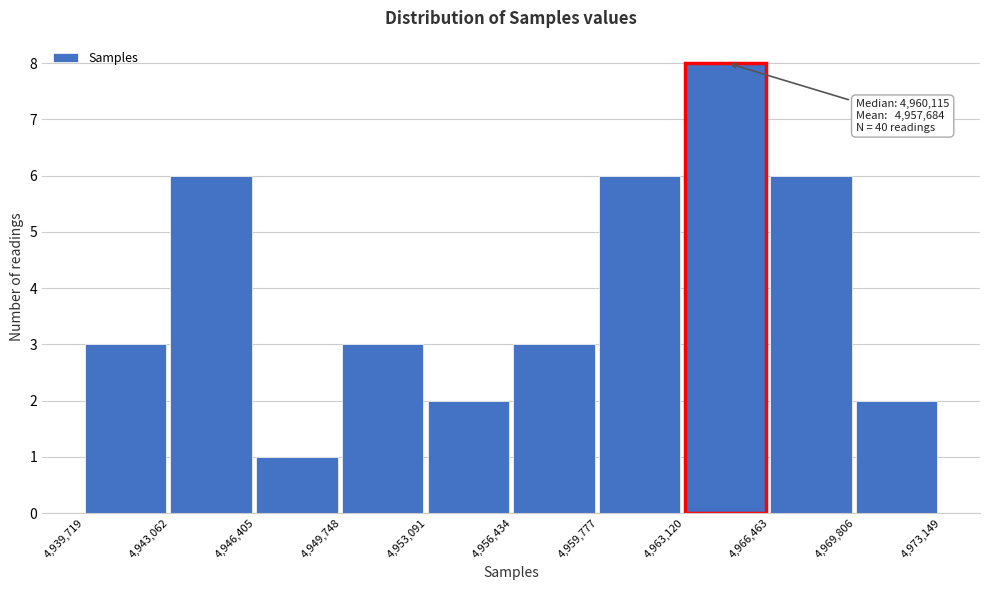

Which range on the x-axis has the tallest bar?

4,963,120 to 4,966,463